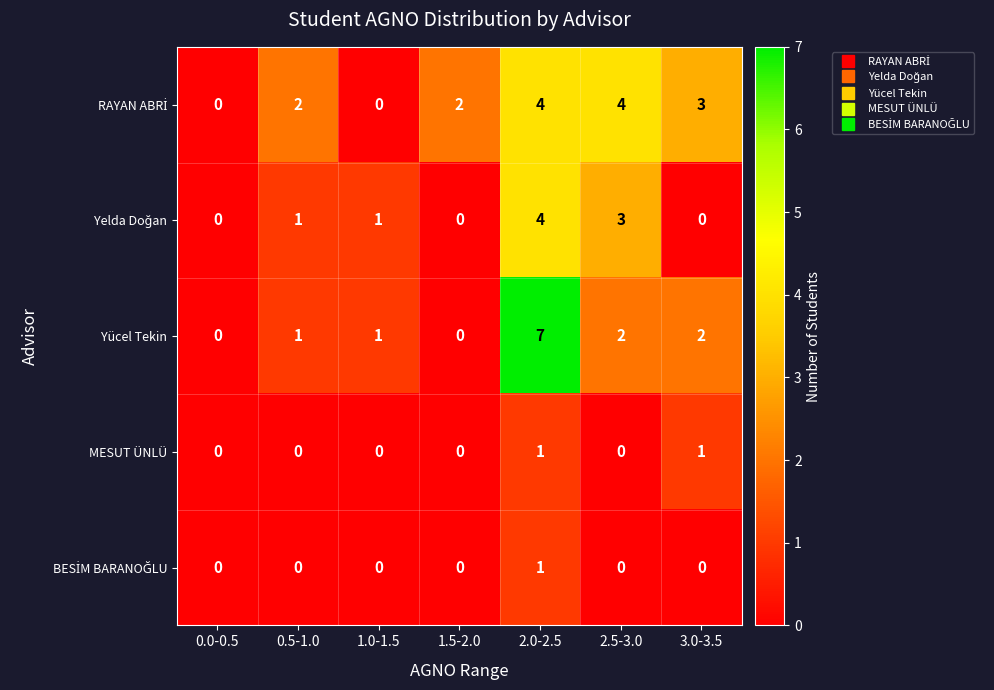

What is the spread (max minus min) of values at 2.0-2.5?

6